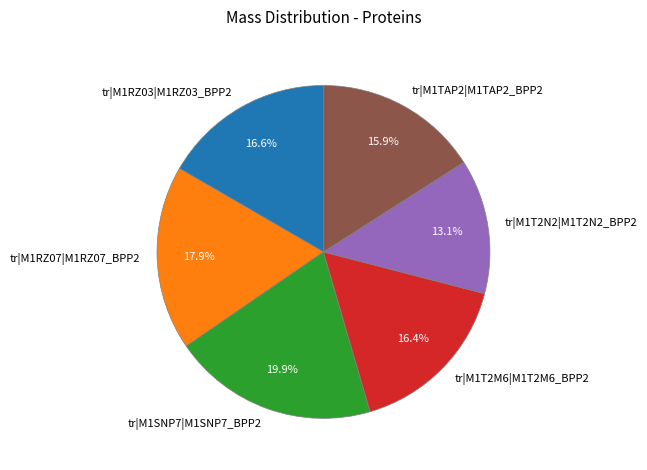

How much of the chart is everything except tr|M1RZ03|M1RZ03_BPP2?

83.4%